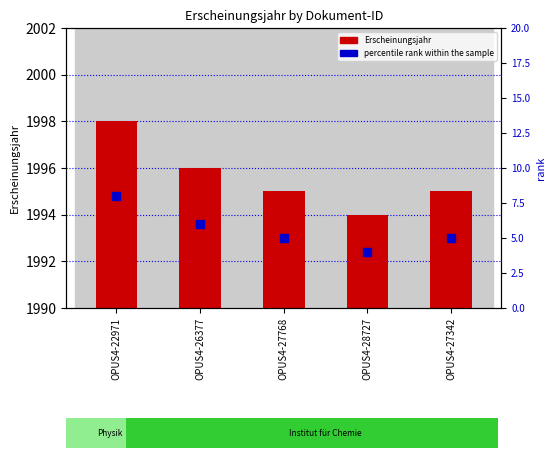

Which series contains the lowest Y value?

Erscheinungsjahr